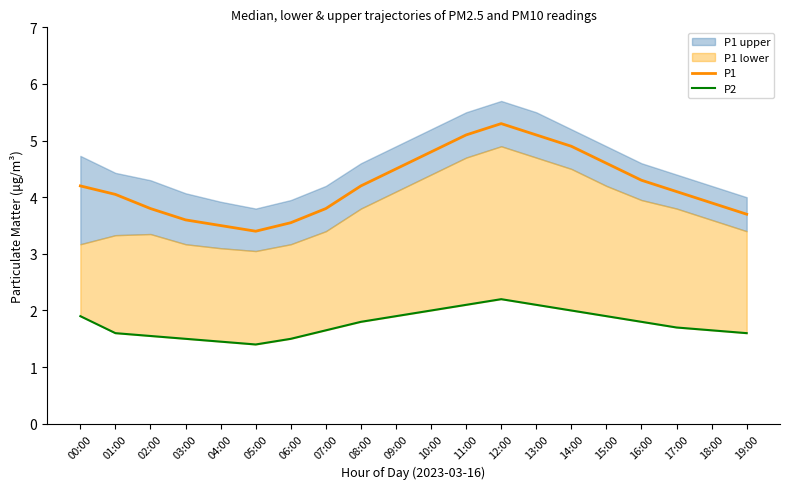

At which label is P1 closest to 4?

01:00